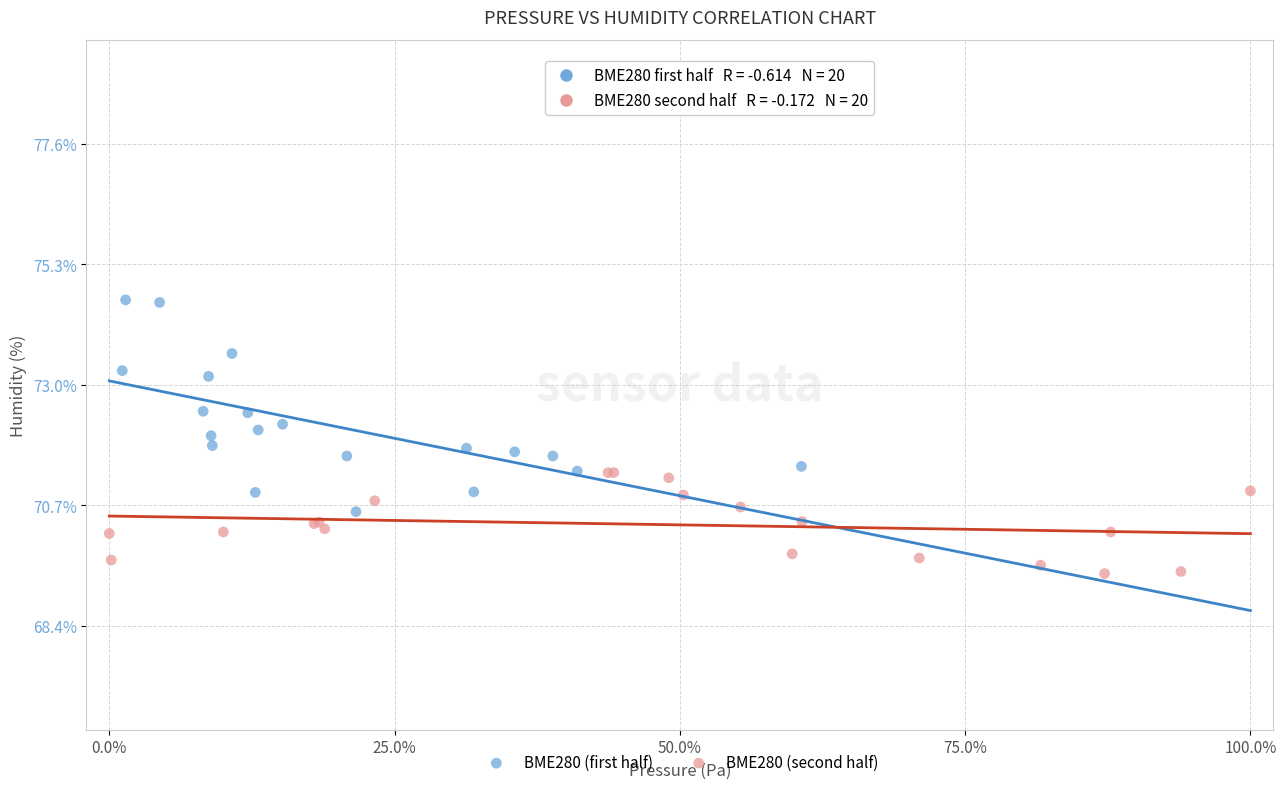

Which series contains the highest Y value?

BME280 (first half)